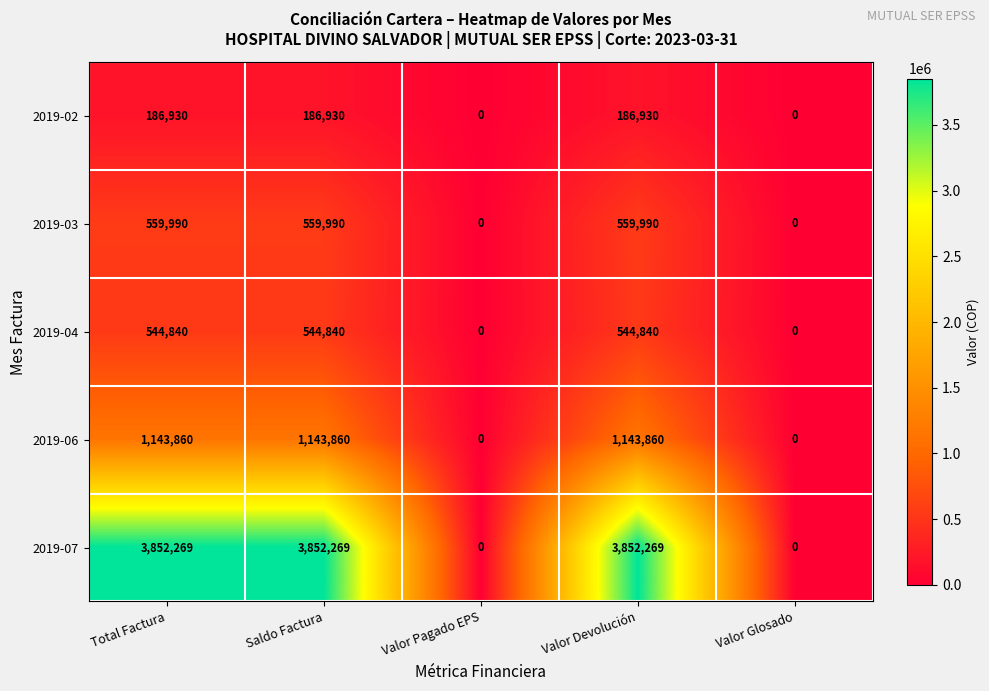

Count the number of data series in this chart.

5